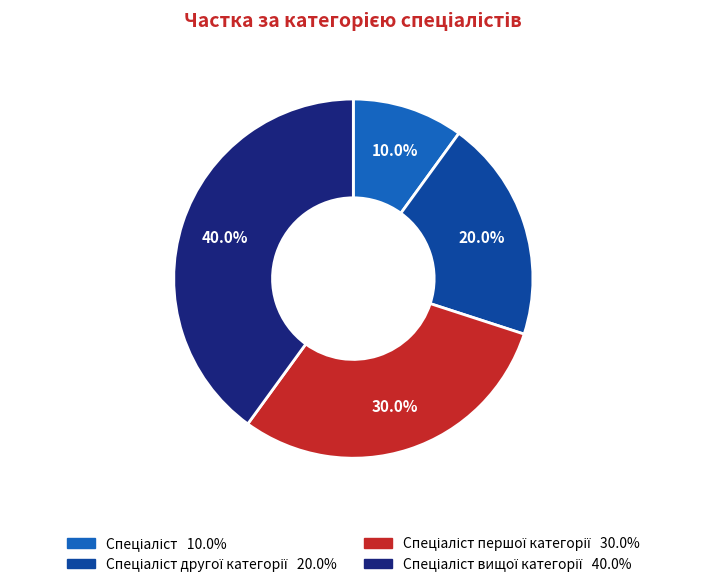

Does any single category account for the majority?

No